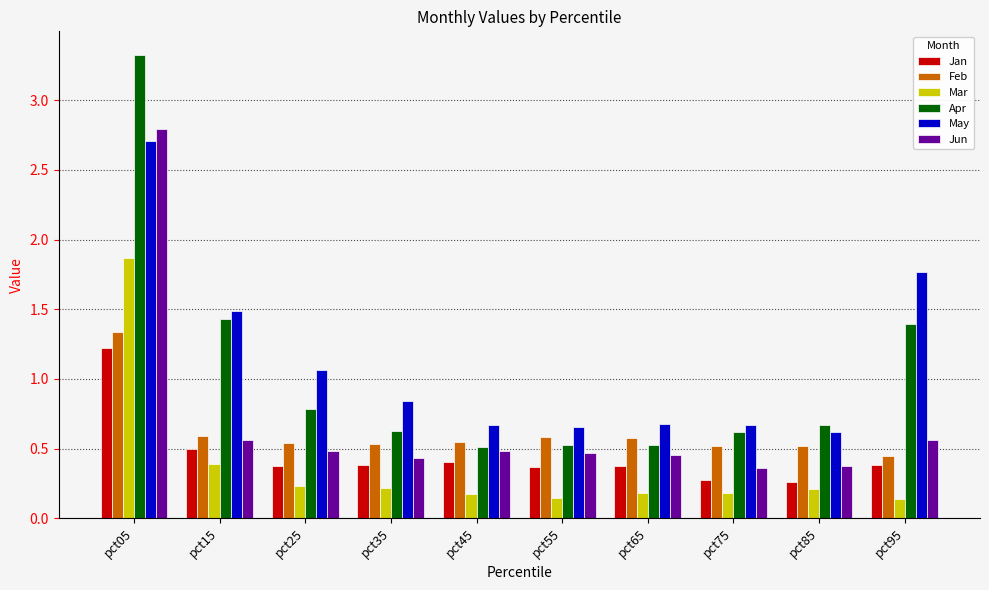

How many data points does each series have?

10